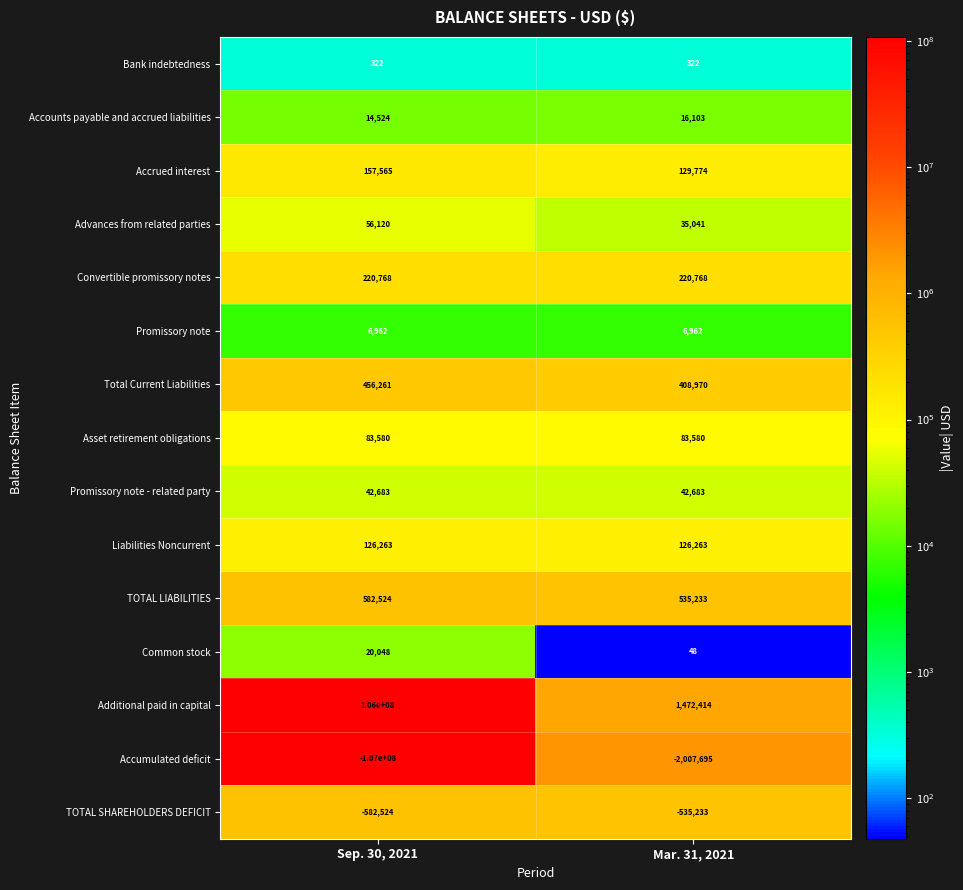

Rank the series at Sep. 30, 2021 from lowest to highest value.

Accumulated deficit, TOTAL SHAREHOLDERS DEFICIT, Bank indebtedness, Promissory note, Accounts payable and accrued liabilities, Common stock, Promissory note - related party, Advances from related parties, Asset retirement obligations, Liabilities Noncurrent, Accrued interest, Convertible promissory notes, Total Current Liabilities, TOTAL LIABILITIES, Additional paid in capital